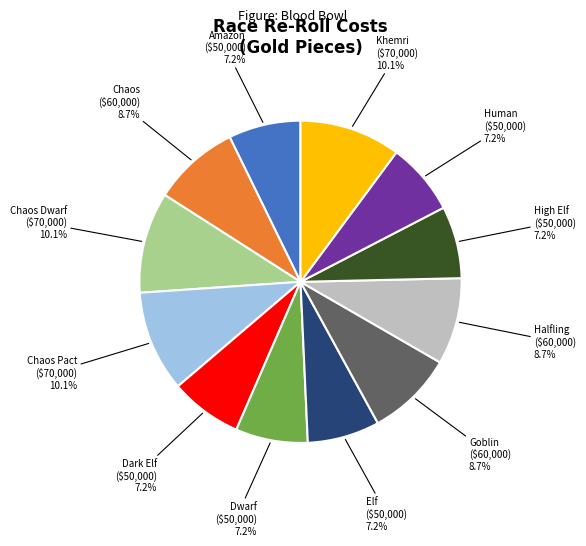

To the nearest percent, what is the combined percentage of Chaos and Goblin?

17%